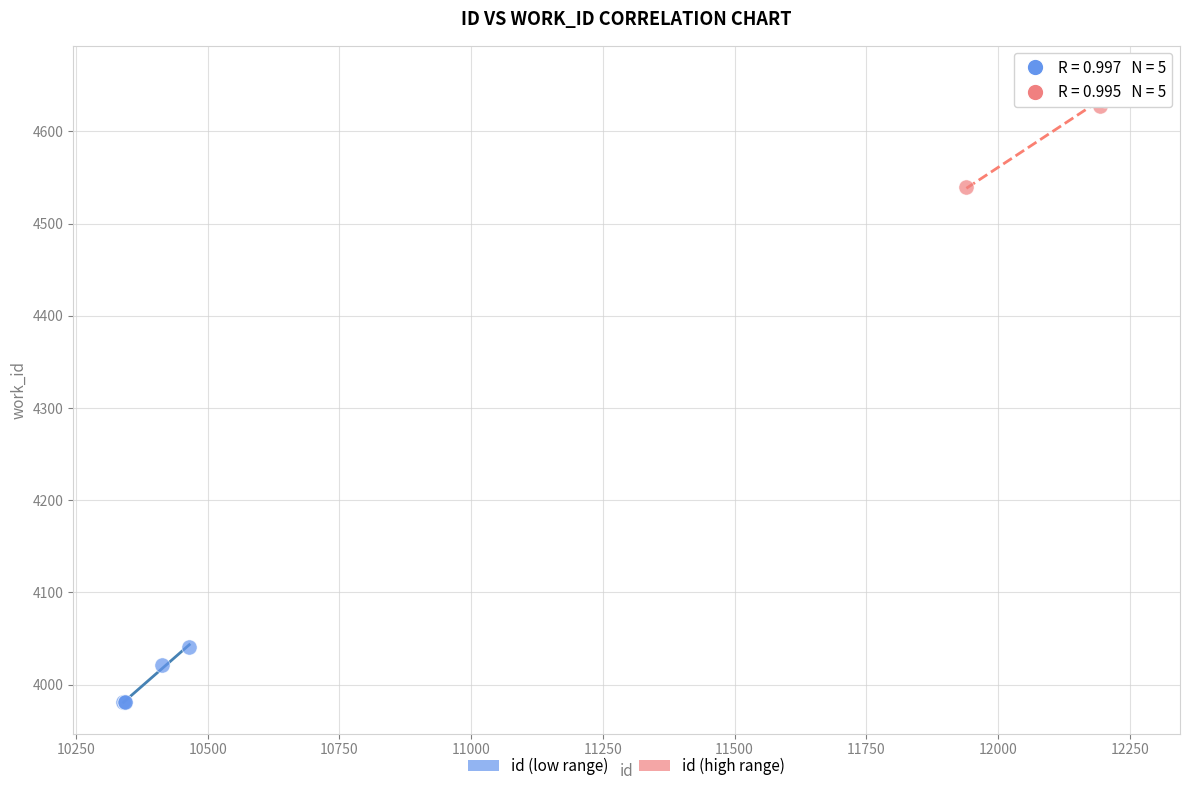

Which series reaches the maximum Y coordinate?

id (high range)